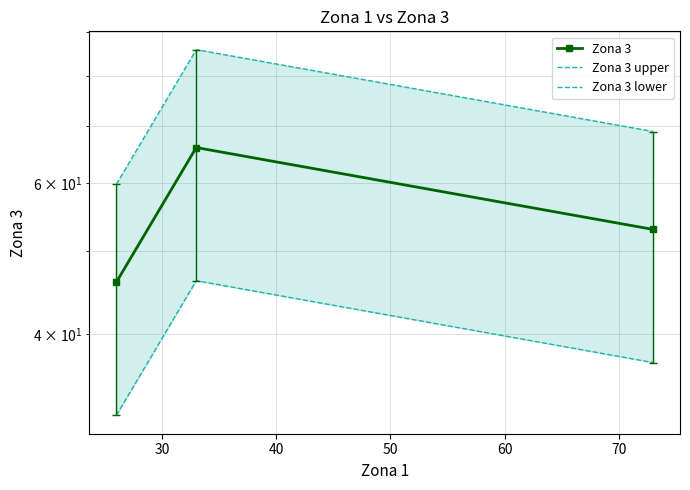

Rank the series by their maximum value, from highest to lowest.

Zona 3 upper, Zona 3, Zona 3 lower